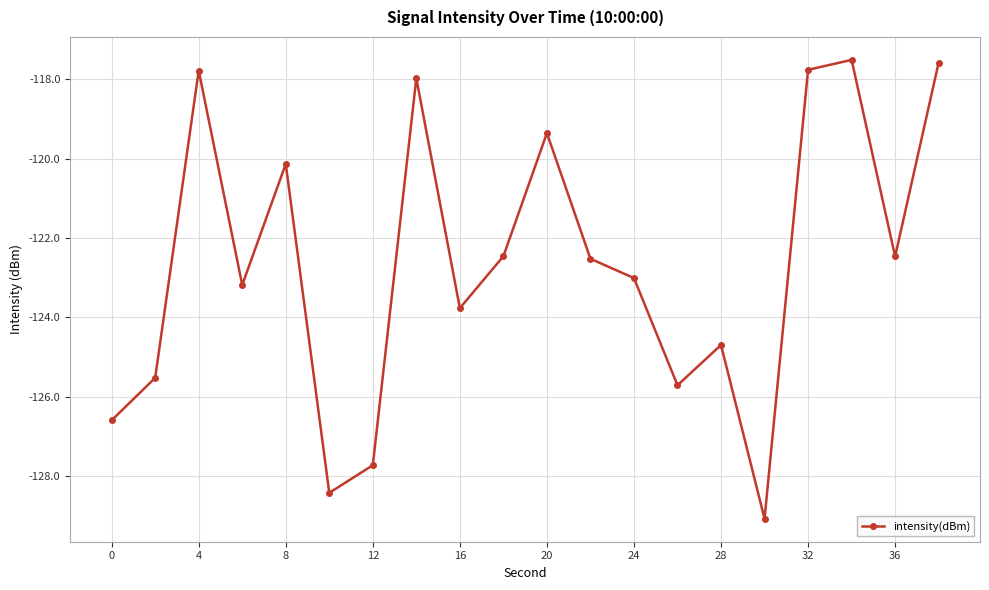

What is the smallest value displayed?

-129.1